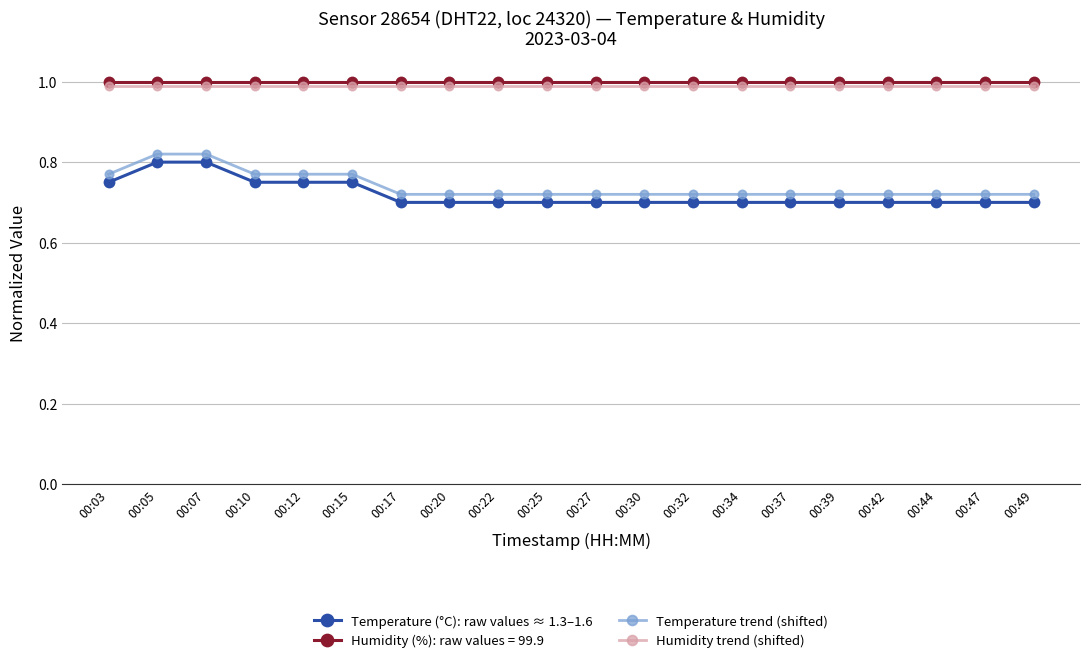

True or false: Humidity trend (shifted) and Temperature trend (shifted) cross at least once.

False